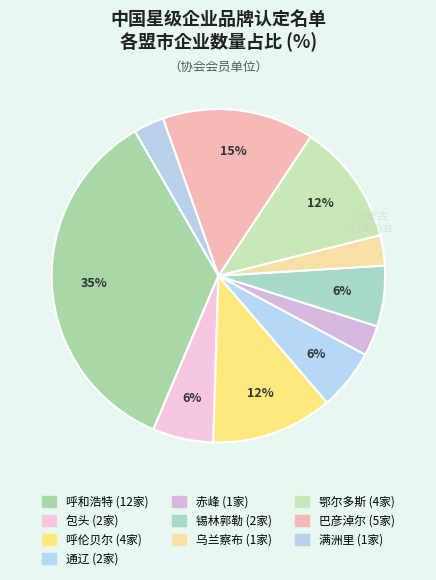

How many segments does this pie chart have?

10